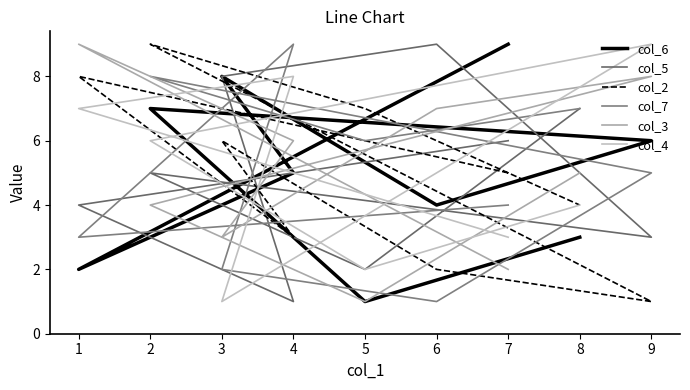

Reading left to right, what are all the values shown in this chart?

col_6: 7=9	1=2	4=5	3=8	6=4	9=6	2=7	5=1	8=3
col_5: 7=6	1=4	4=1	3=8	6=9	9=3	2=5	5=2	8=7
col_2: 7=5	1=8	4=3	3=6	6=2	9=1	2=9	5=7	8=4
col_7: 7=4	1=3	4=9	3=2	6=1	9=5	2=8	5=6	8=7
col_3: 7=2	1=9	4=6	3=3	6=7	9=8	2=4	5=1	8=5
col_4: 7=3	1=7	4=8	3=1	6=5	9=9	2=6	5=2	8=4